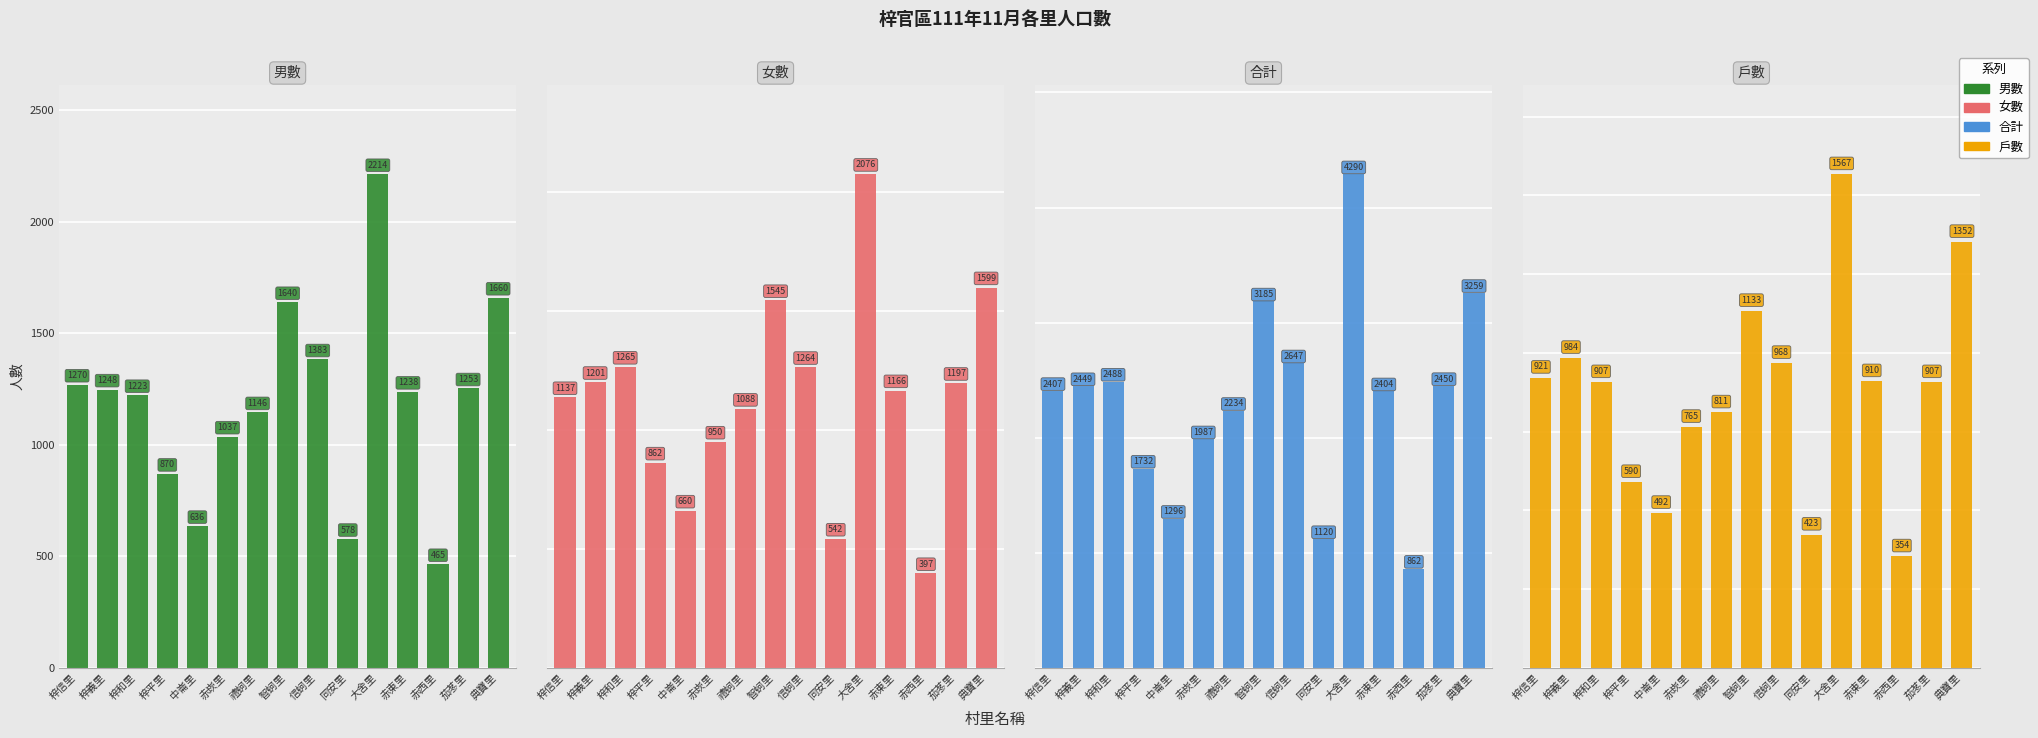

The value of 合計 at 赤西里 is 862. True or false?

True